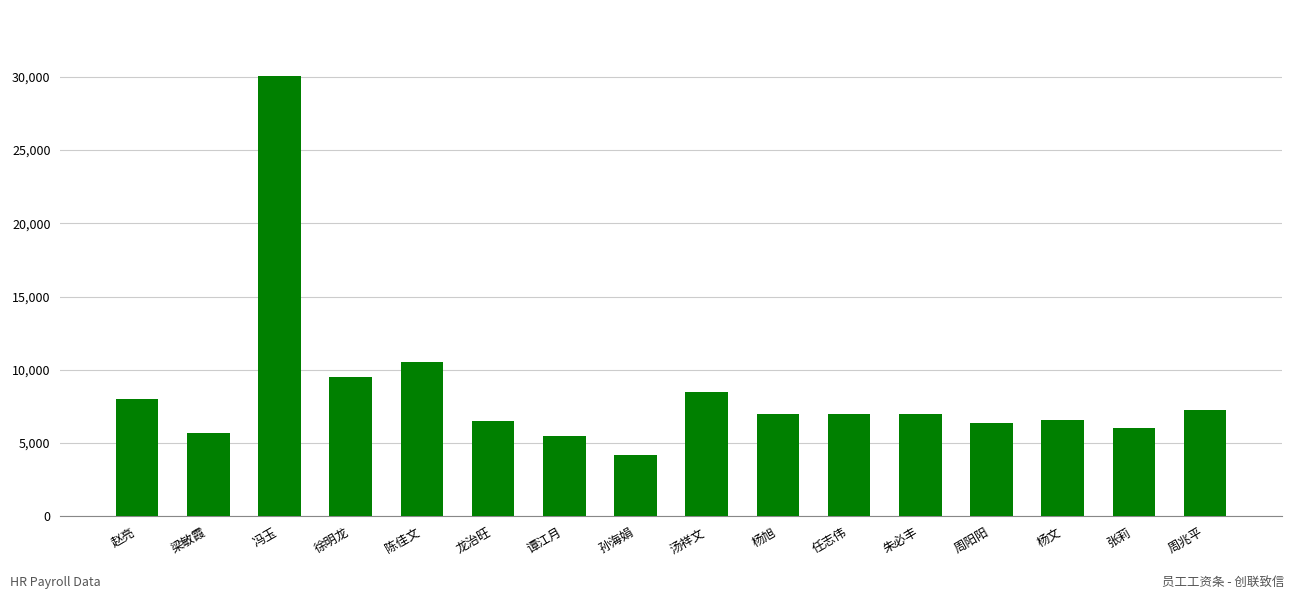

How many data points are less than 7000?

7